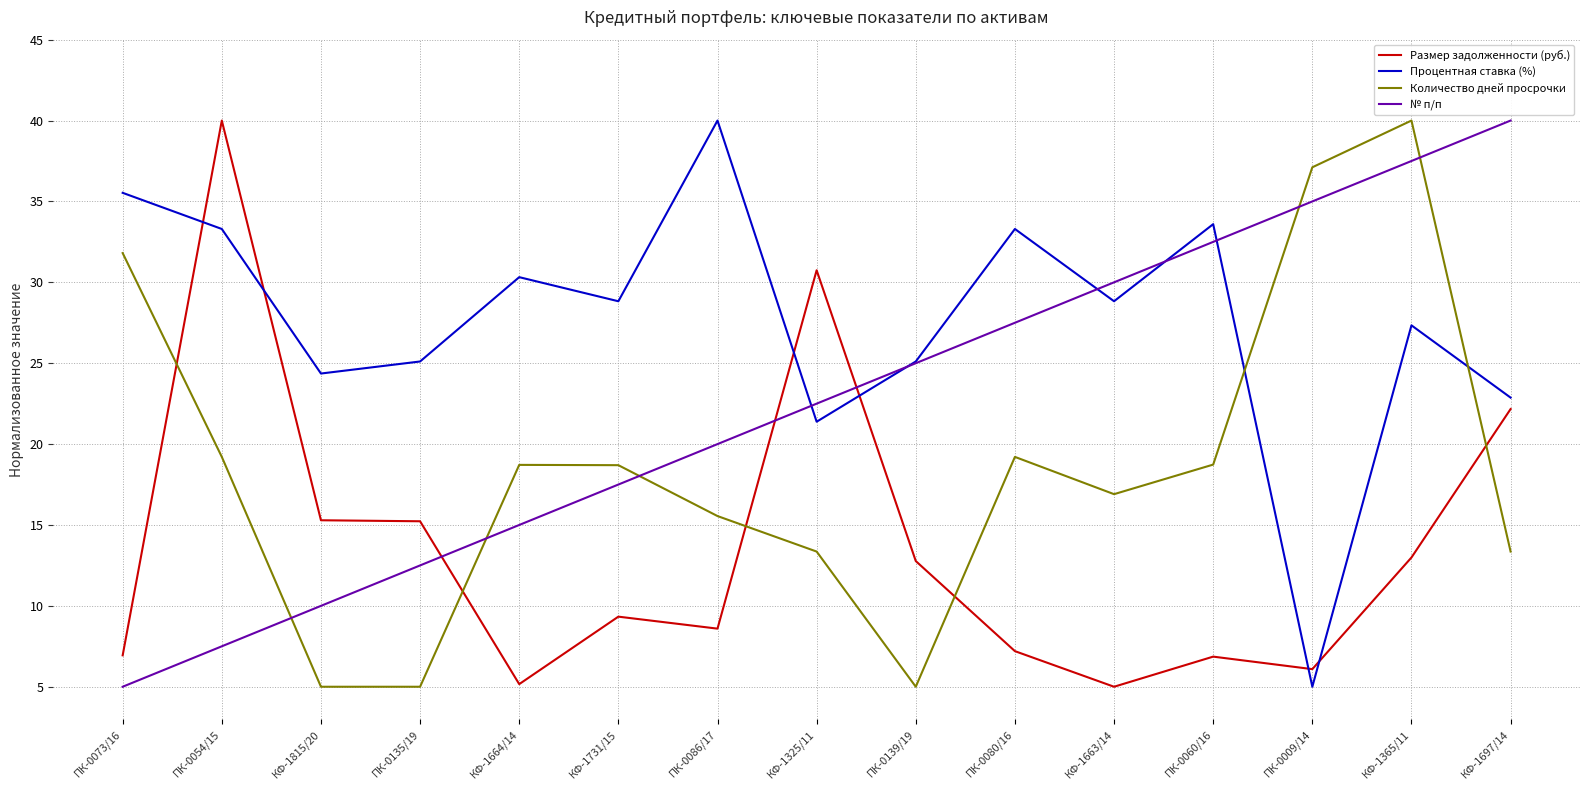

True or false: № п/п and Количество дней просрочки cross at least once.

True